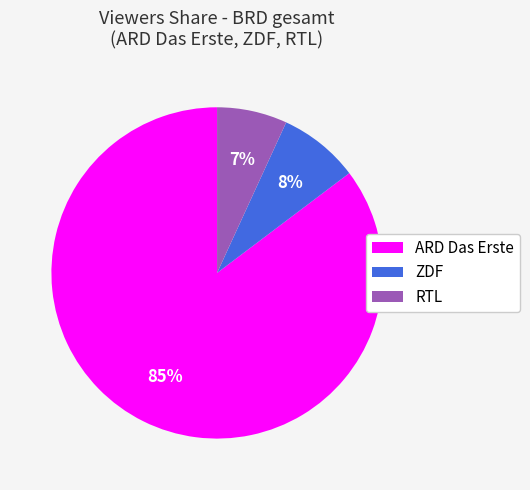

Does ARD Das Erste account for over 50% of the chart?

Yes